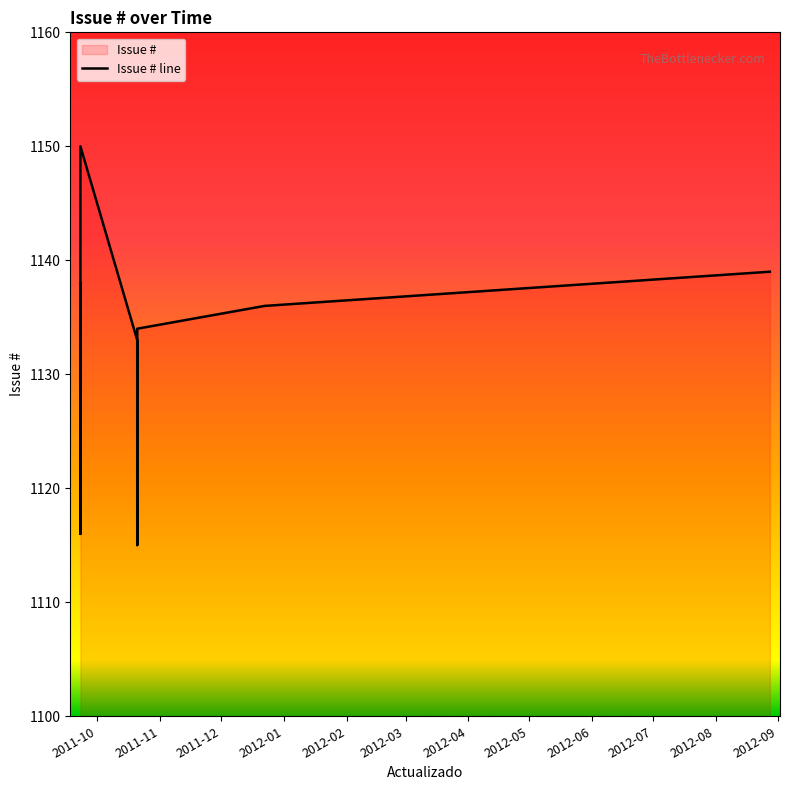

How many data points are less than 1135?

5